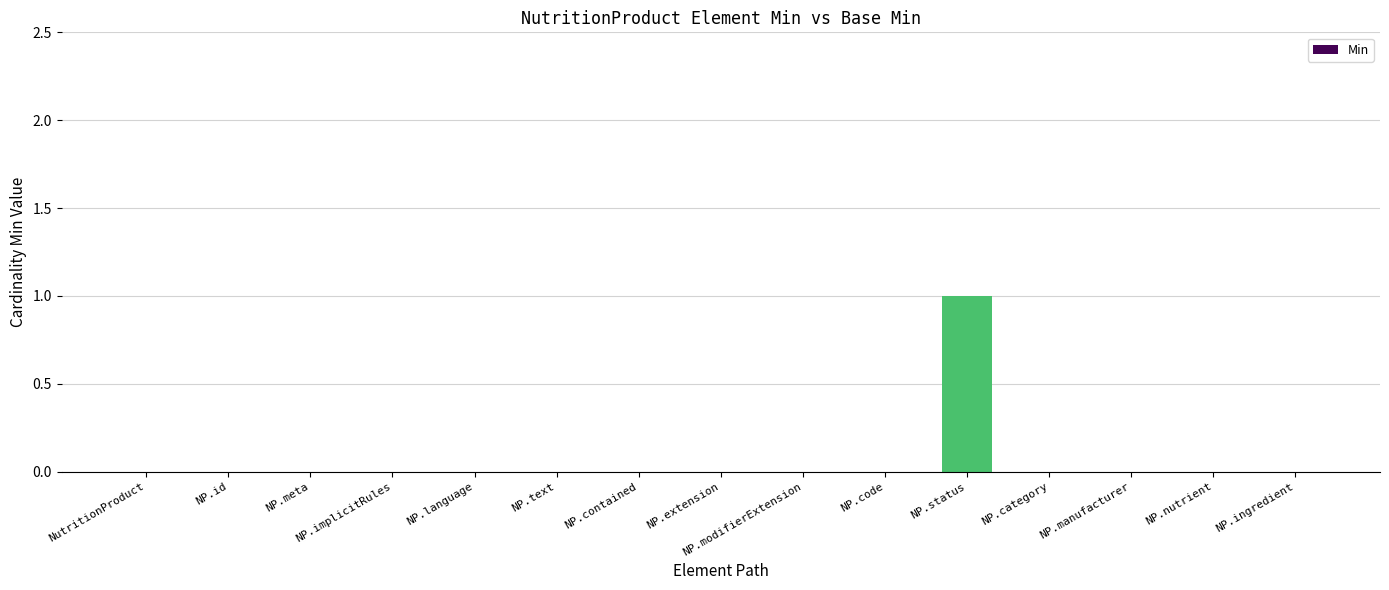

Does the chart contain stacked bars?

No